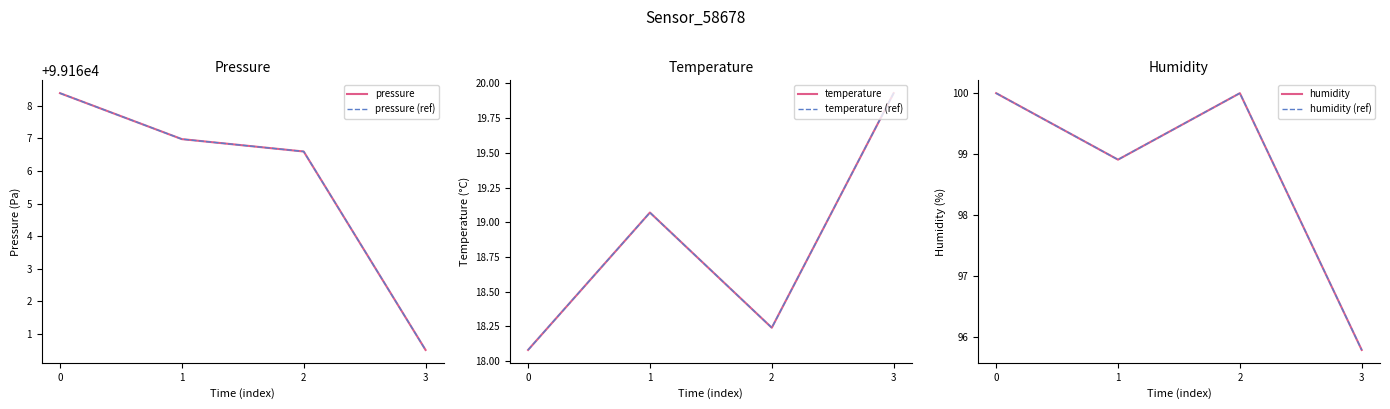

The value of temperature (ref) at 0 is 18.1. True or false?

True